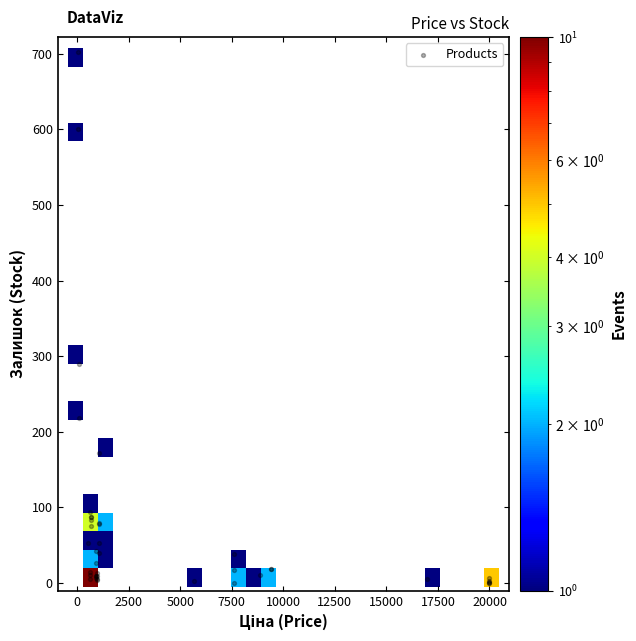

What Y value in the scatter plot is closest to 351?

290